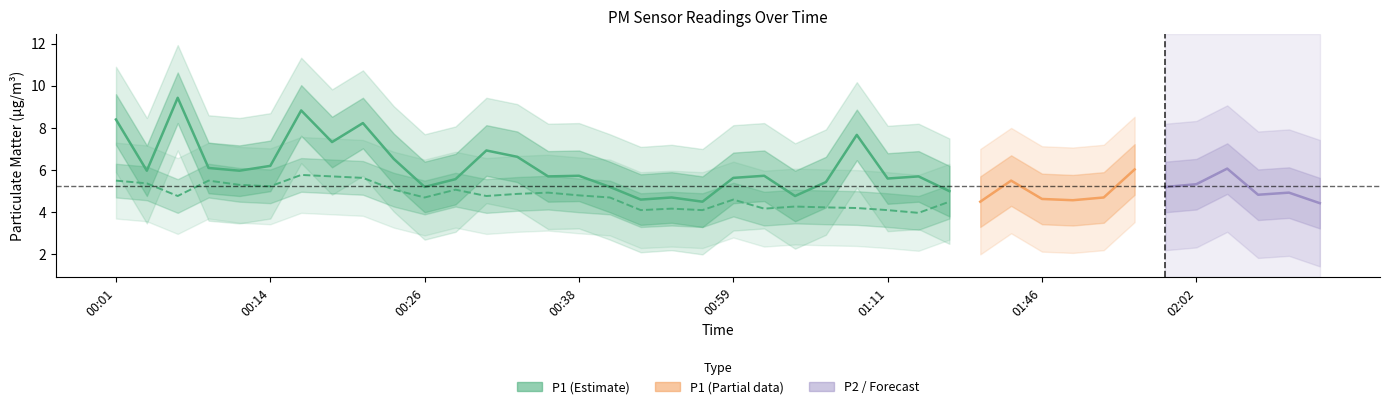

Where is the first local maximum for P2?

00:09